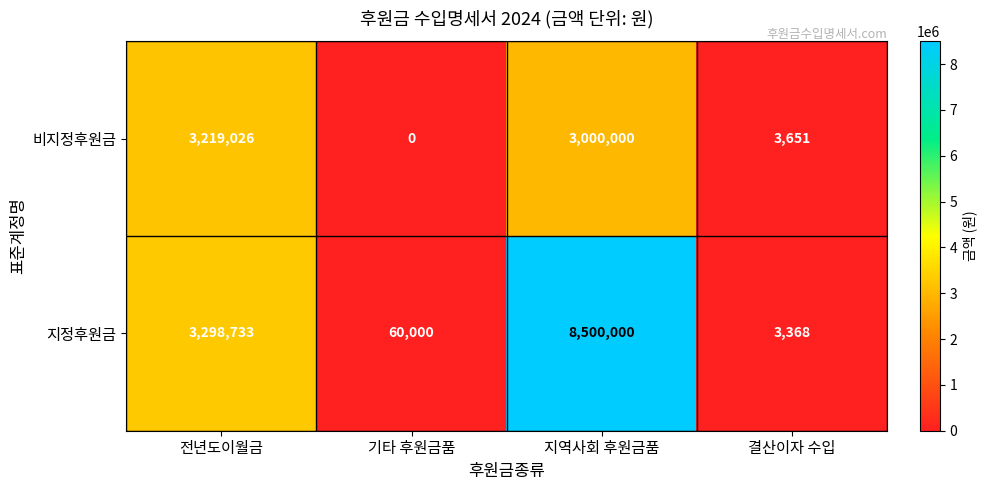

At which category is the sum across all series the highest?

지역사회 후원금품